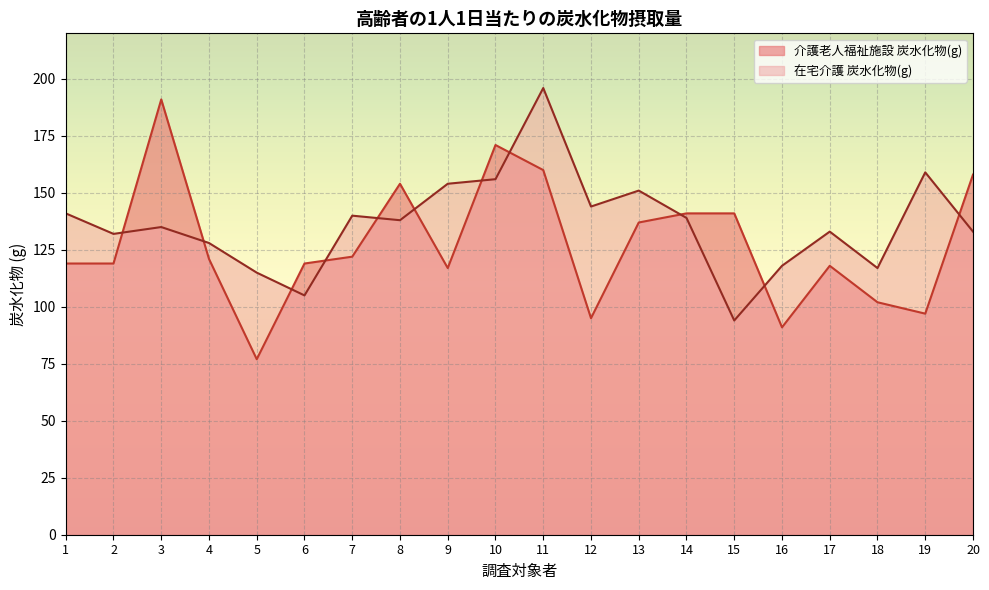

Is the value of 介護老人福祉施設 炭水化物(g) at 8 greater than the value of 在宅介護 炭水化物(g) at 13?

Yes